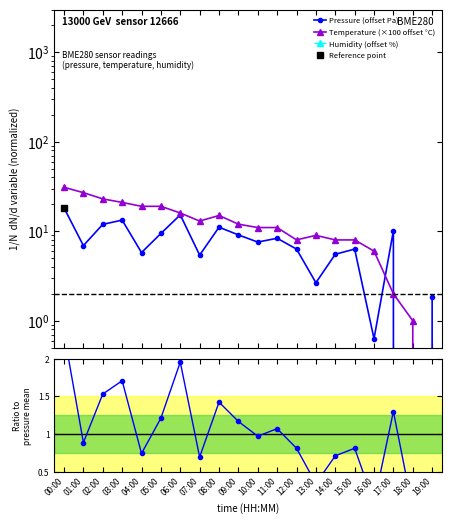

Where is Humidity (offset %) nearest to the value 0?

00:00